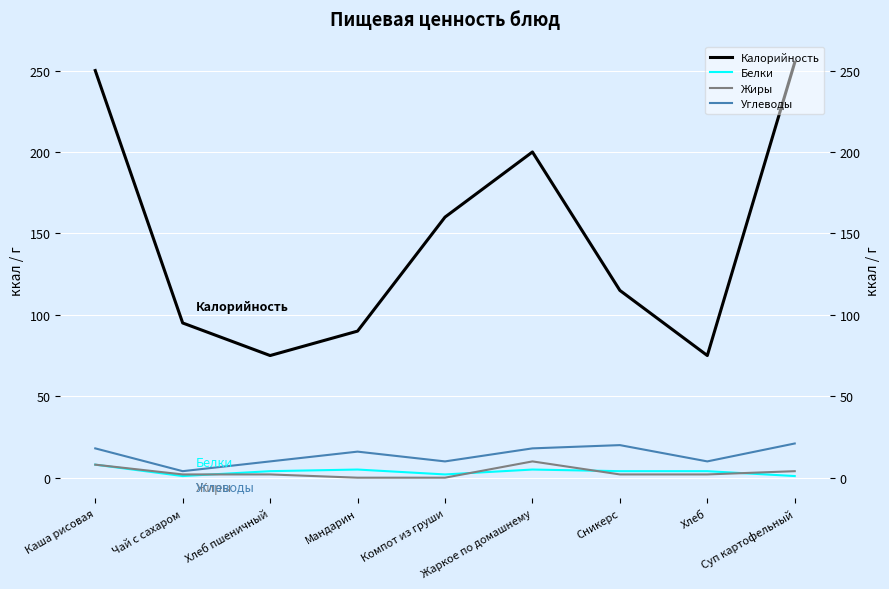

True or false: Жиры and Калорийность intersect in this chart.

False